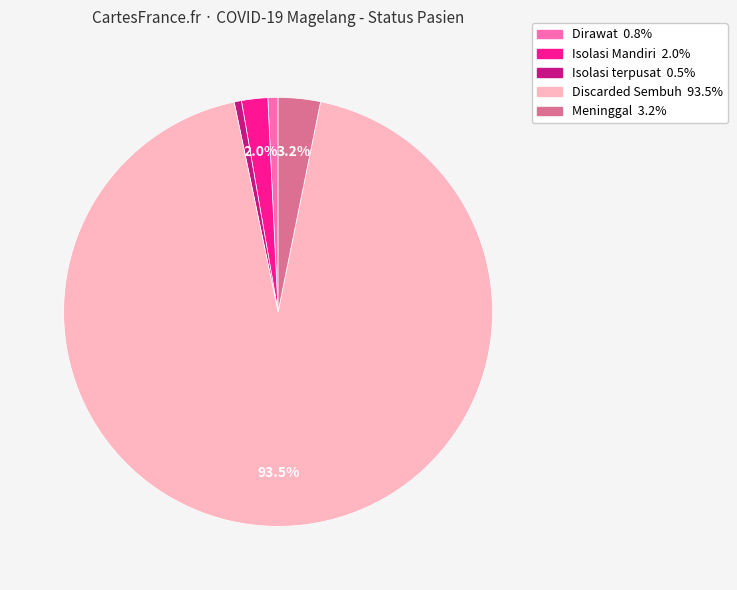

Does Discarded Sembuh account for over 50% of the chart?

Yes